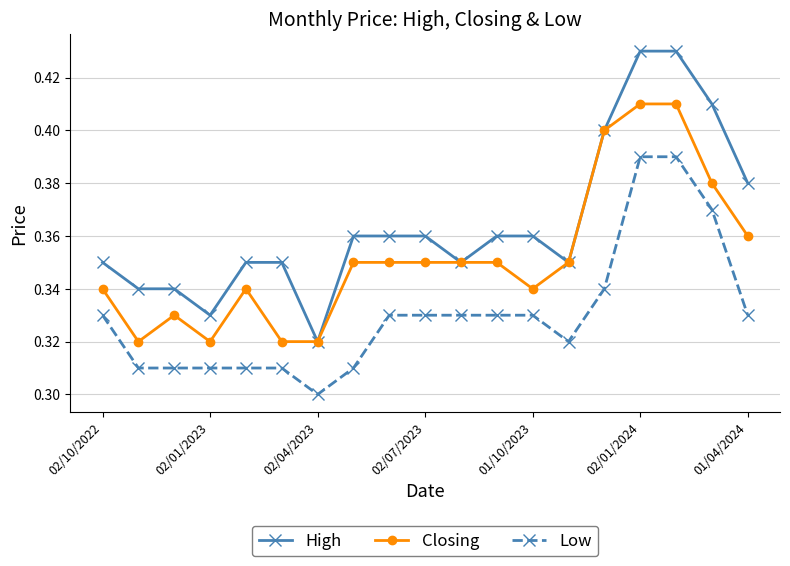

Which series has the widest spread of values?

High